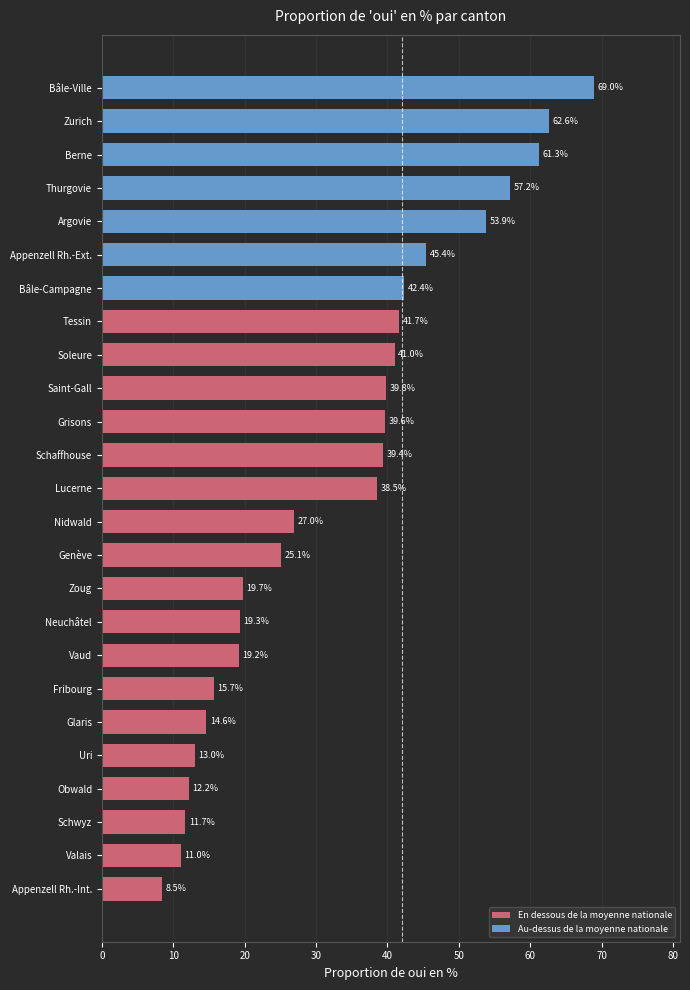

Rank the categories by value from lowest to highest.

Appenzell Rh.-Int., Valais, Schwyz, Obwald, Uri, Glaris, Fribourg, Vaud, Neuchâtel, Zoug, Genève, Nidwald, Lucerne, Schaffhouse, Grisons, Saint-Gall, Soleure, Tessin, Bâle-Campagne, Appenzell Rh.-Ext., Argovie, Thurgovie, Berne, Zurich, Bâle-Ville